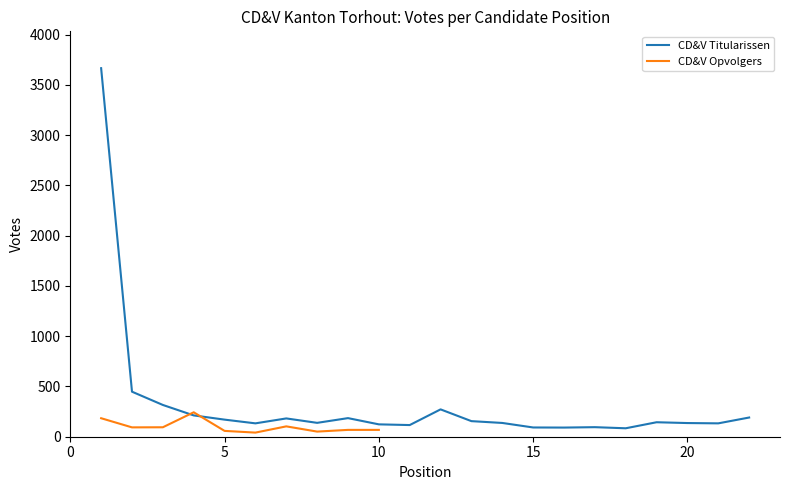

List the labels in order of value, smallest first.

18, 16, 15, 17, 11, 10, 6, 21, 20, 14, 8, 19, 13, 5, 7, 9, 22, 4, 12, 3, 2, 1